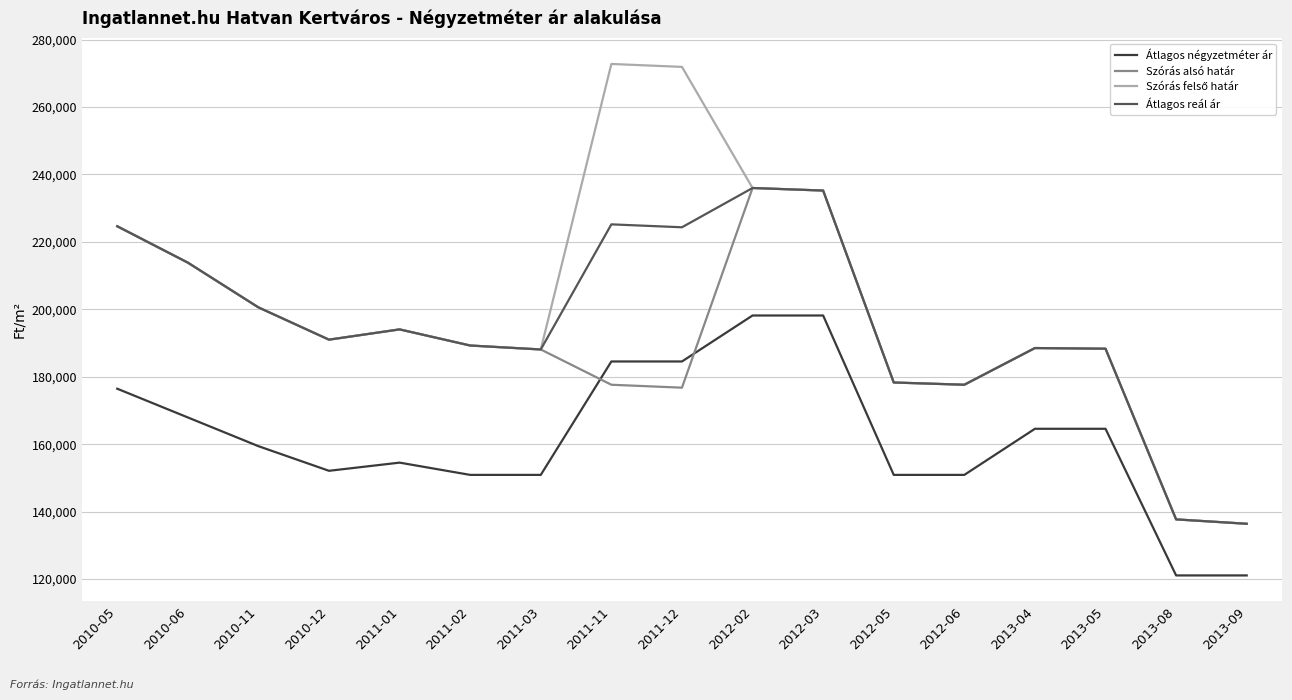

What is the smallest value displayed?

121093